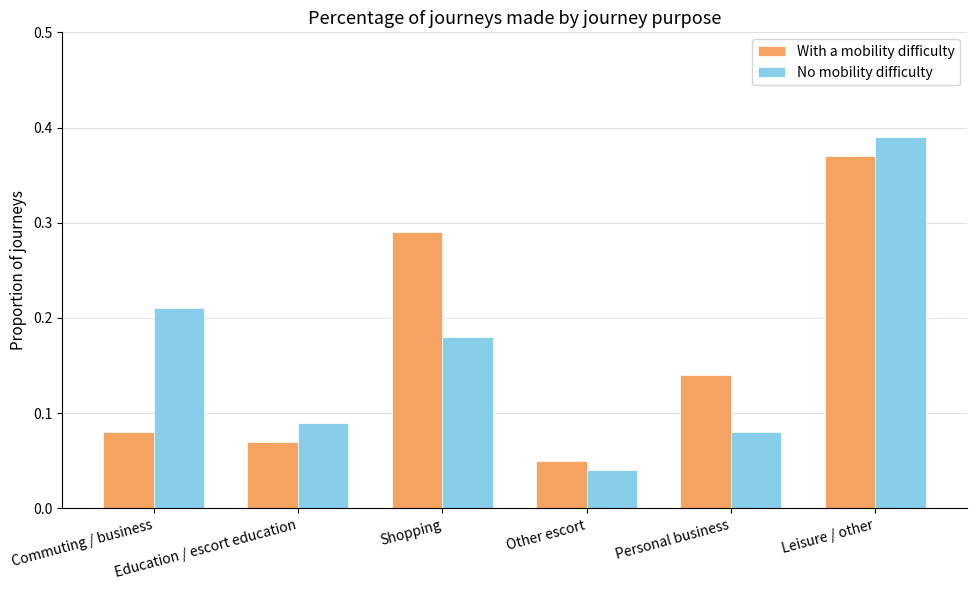

At which label does With a mobility difficulty reach its minimum?

Other escort